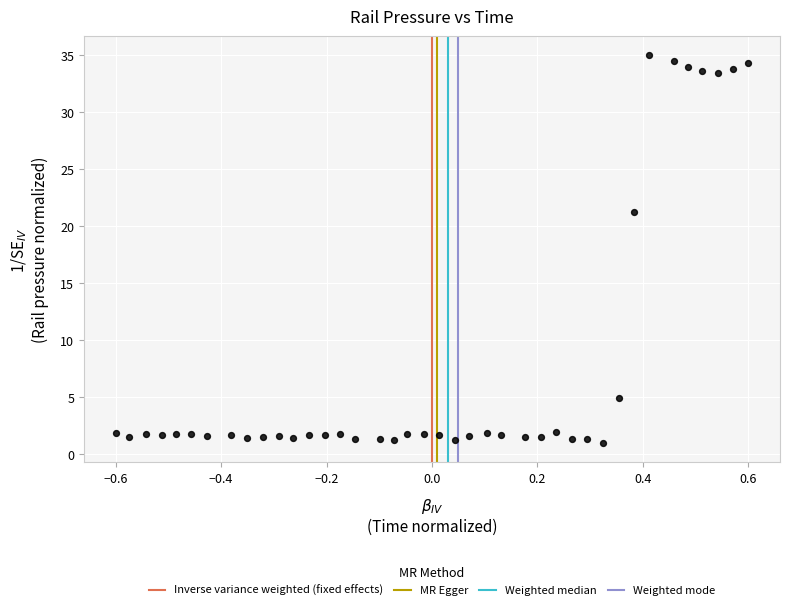

What Y value in the scatter plot is closest to 18?

21.3